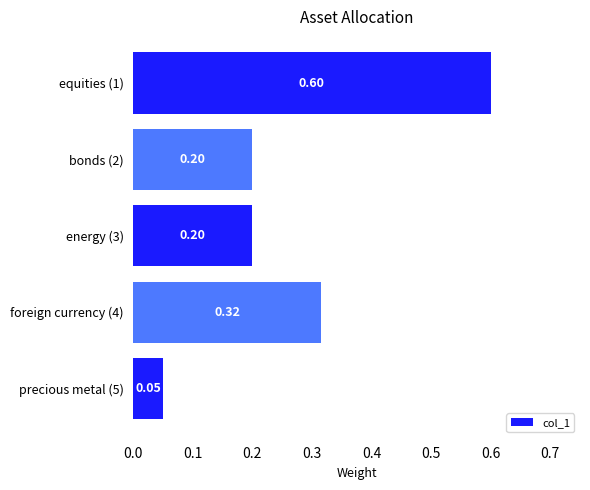

What is the sum of all values?

1.4